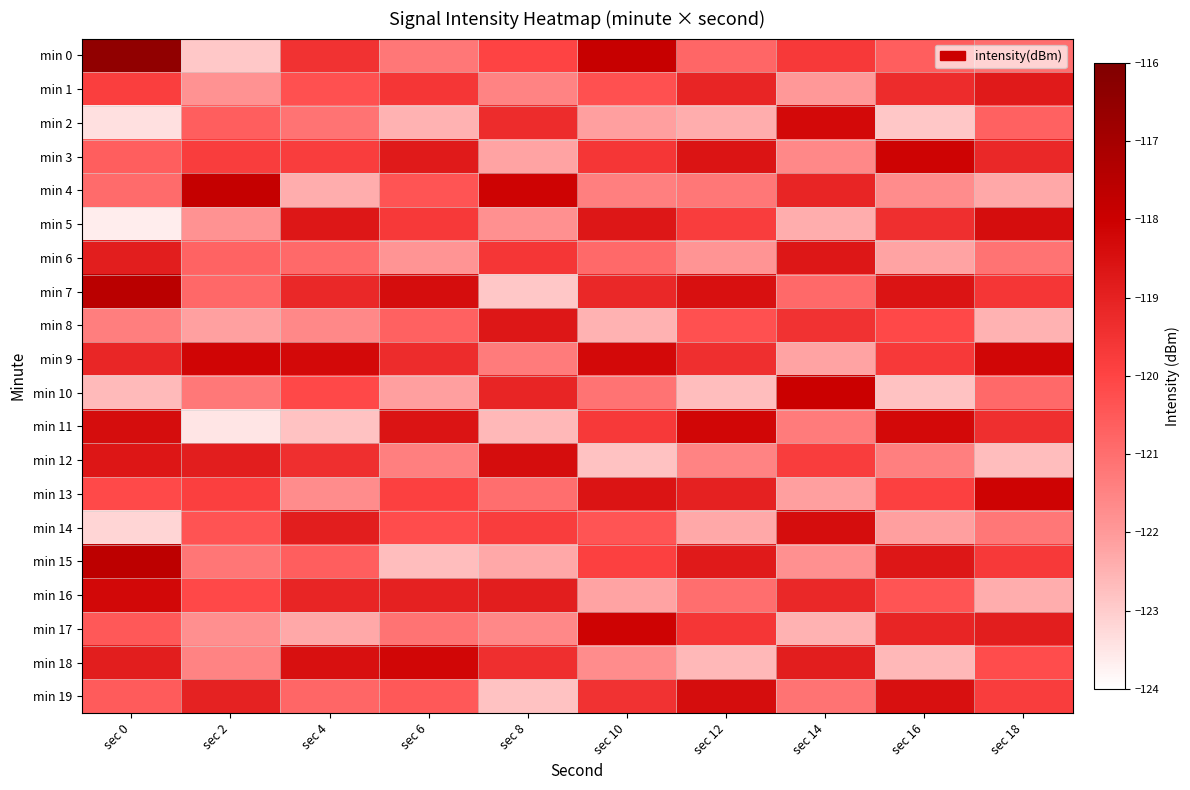

At which category is the sum across all series the highest?

sec 0